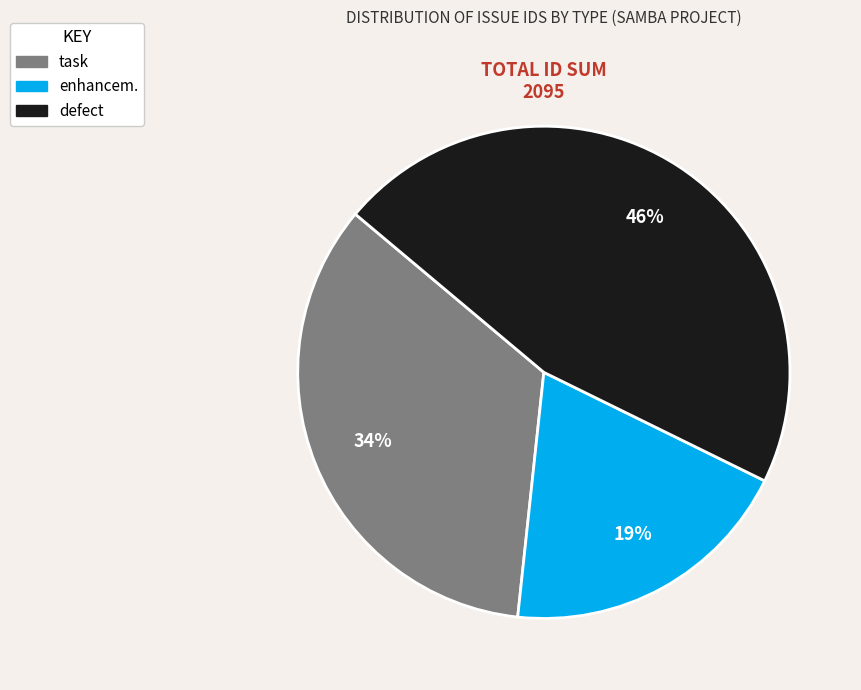

Count the number of slices in the pie.

3